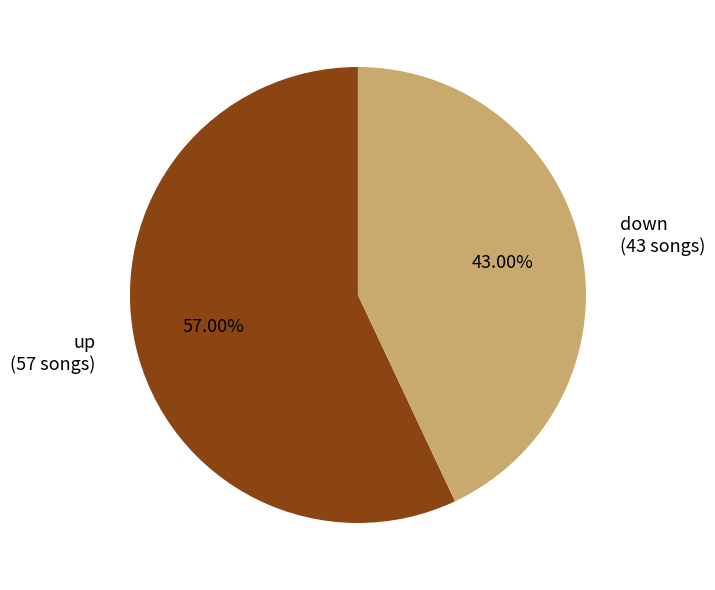

True or false: up accounts for 57% of the total.

True